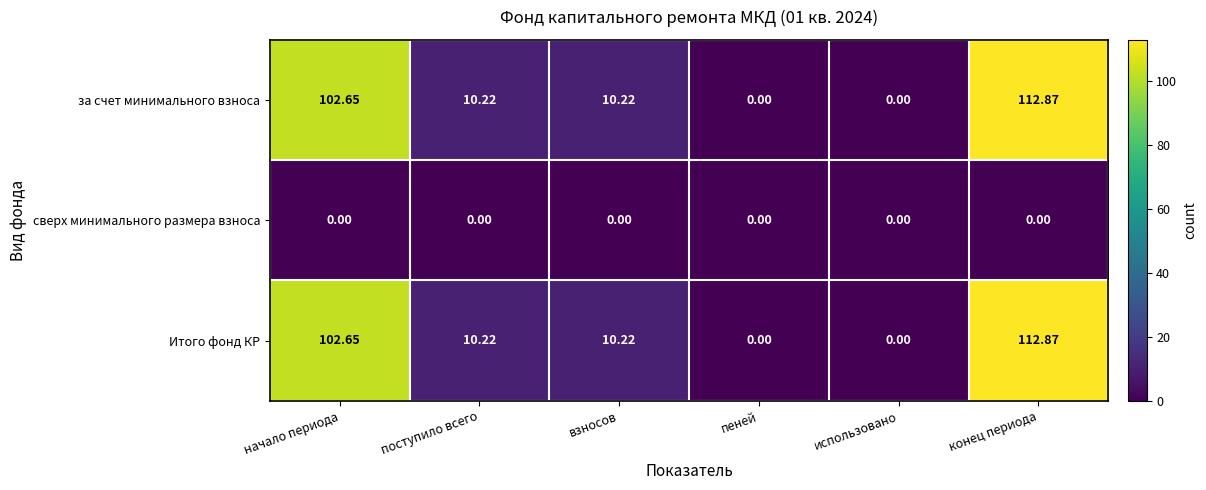

At which label does за счет минимального взноса reach its peak?

конец периода